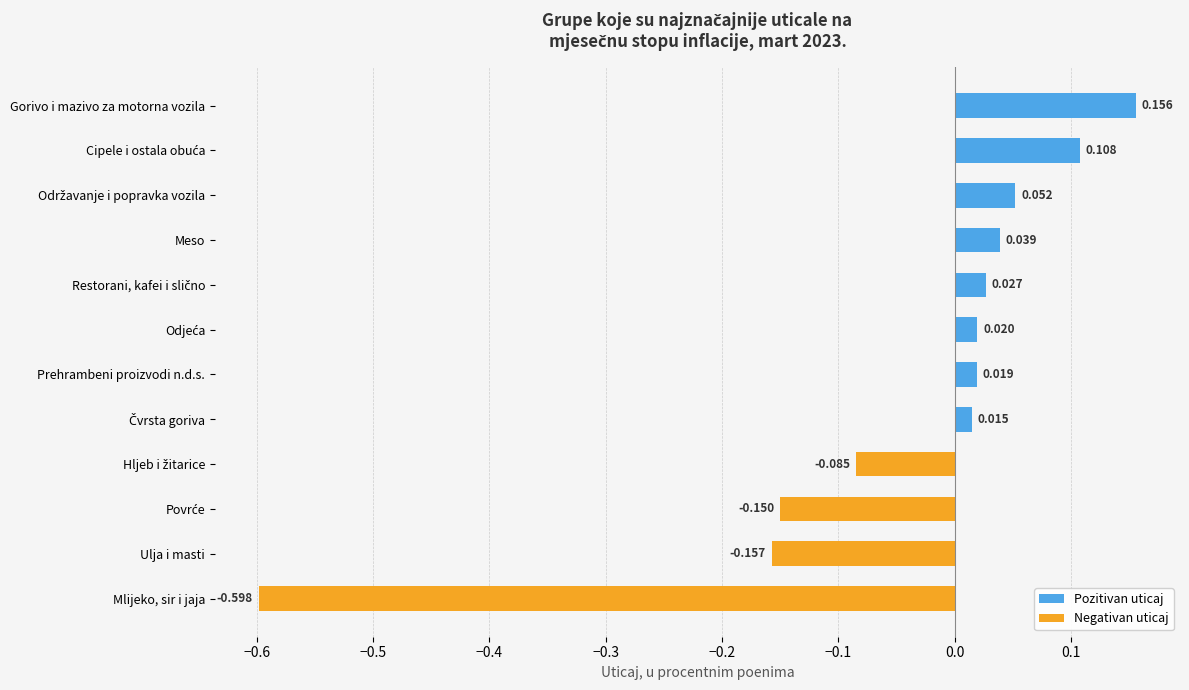

Between Gorivo i mazivo za motorna vozila and Meso, which is larger?

Gorivo i mazivo za motorna vozila